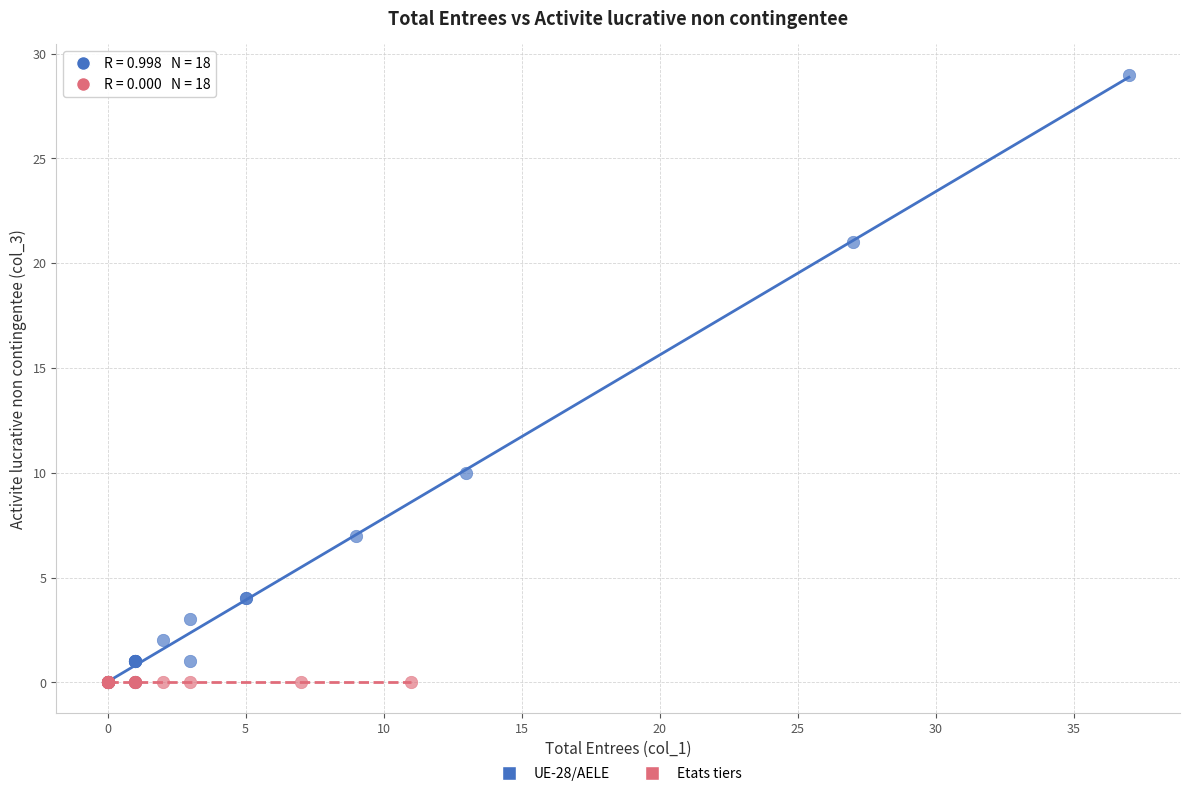

Which series contains the highest Y value?

UE-28/AELE